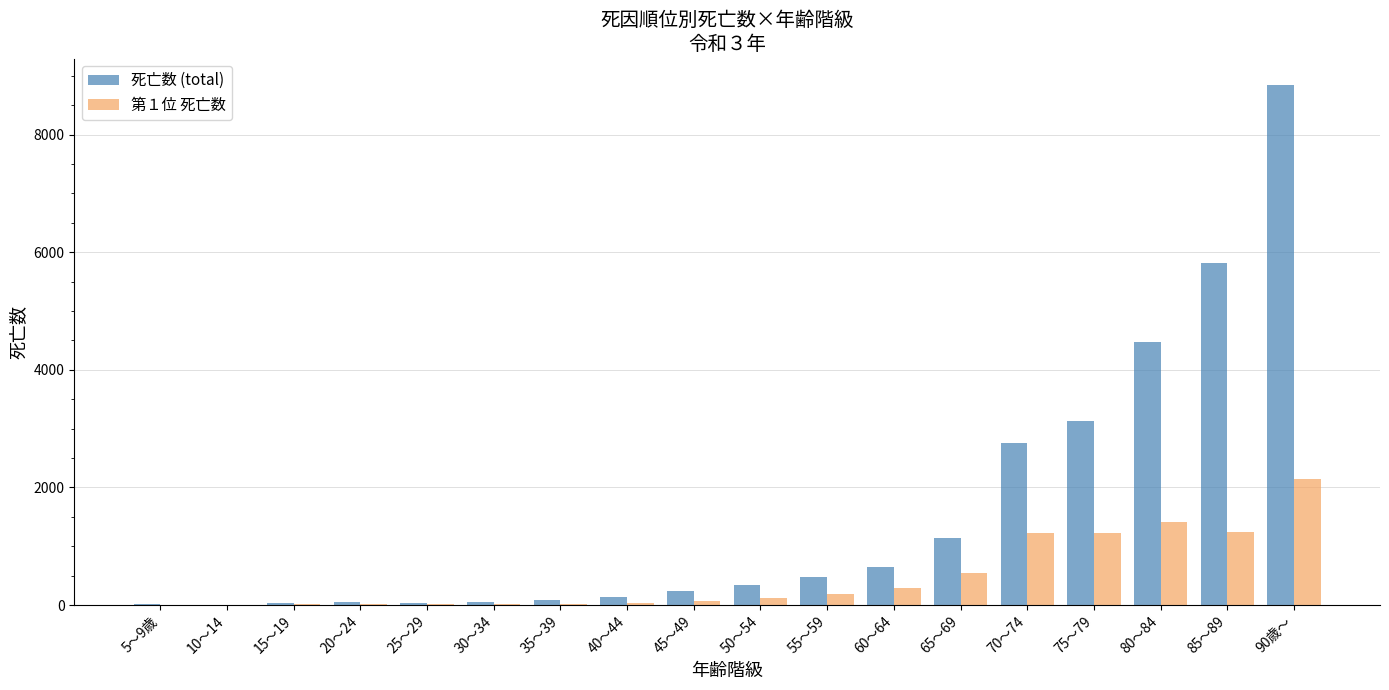

What is the sum of all 死亡数 (total) values?

28287